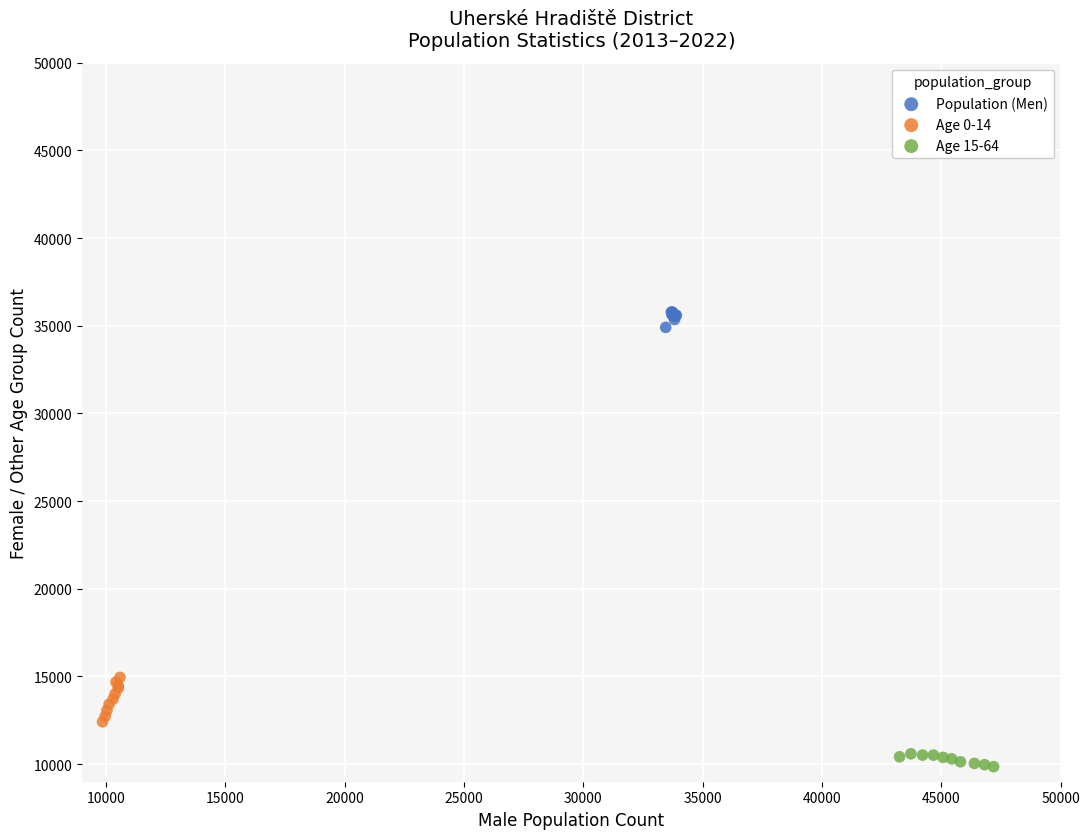

Which series contains the lowest Y value?

Age 15-64